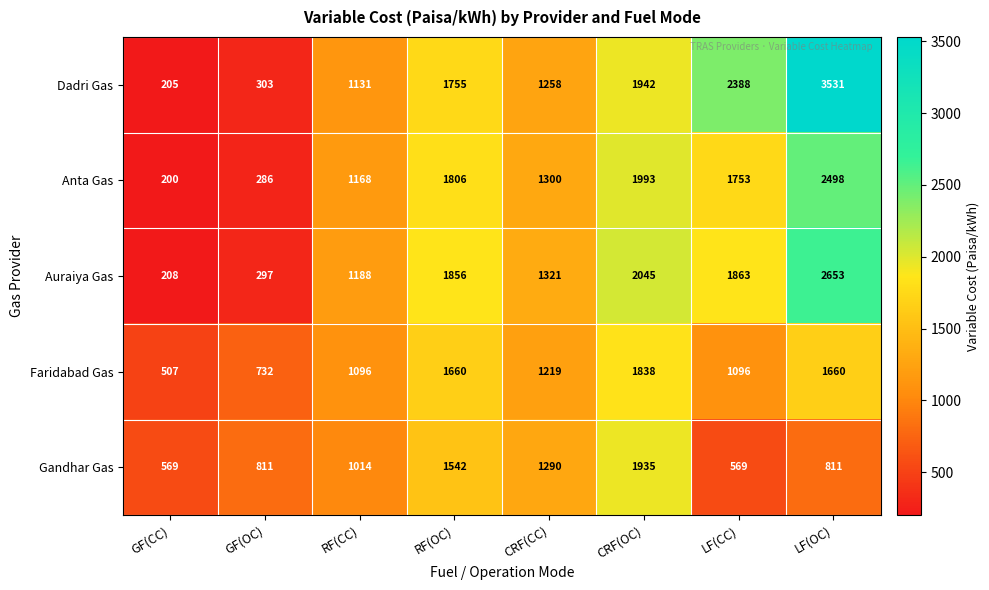

What is the difference between the maximum and minimum values in the Gandhar Gas series?

1366